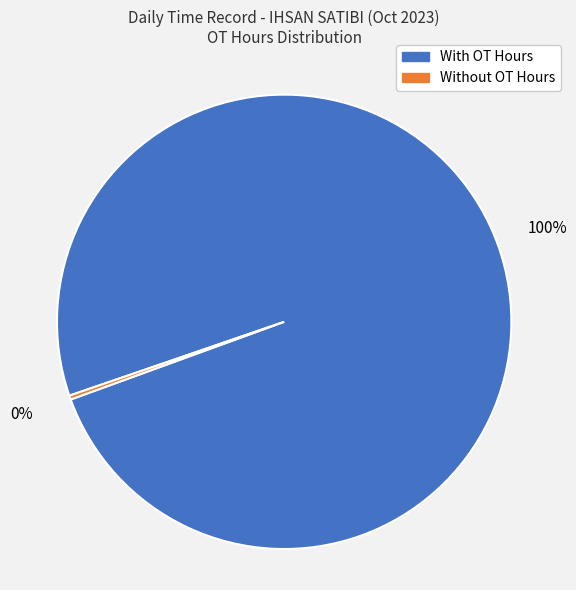

Does any single category account for the majority?

Yes